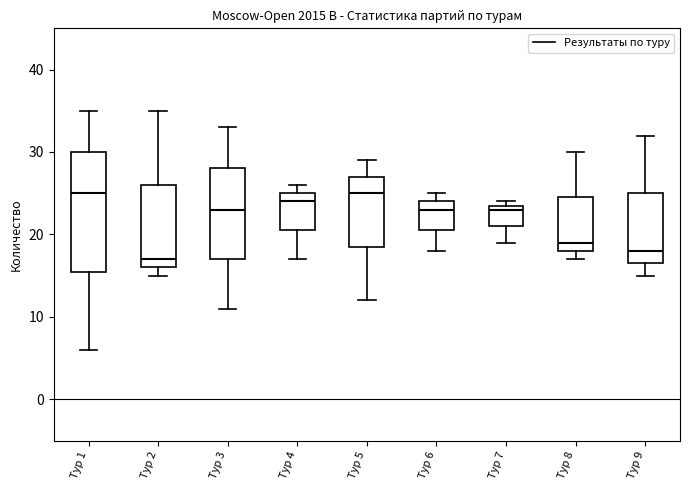

Reading left to right, transcribe this box plot: for each box, give where its median line is, the range the box spans, and where its two whiskers end, as read against the y-axis. The values are not printed on the chart, so give them approximately, as read against the axis.

Тур 1: median 25, box 16 to 30, whiskers 6 to 35
Тур 2: median 17, box 16 to 26, whiskers 15 to 35
Тур 3: median 23, box 17 to 28, whiskers 11 to 33
Тур 4: median 24, box 21 to 25, whiskers 17 to 26
Тур 5: median 25, box 19 to 27, whiskers 12 to 29
Тур 6: median 23, box 21 to 24, whiskers 18 to 25
Тур 7: median 23, box 21 to 24, whiskers 19 to 24 (just above the box's upper edge)
Тур 8: median 19, box 18 to 25, whiskers 17 to 30
Тур 9: median 18, box 17 to 25, whiskers 15 to 32